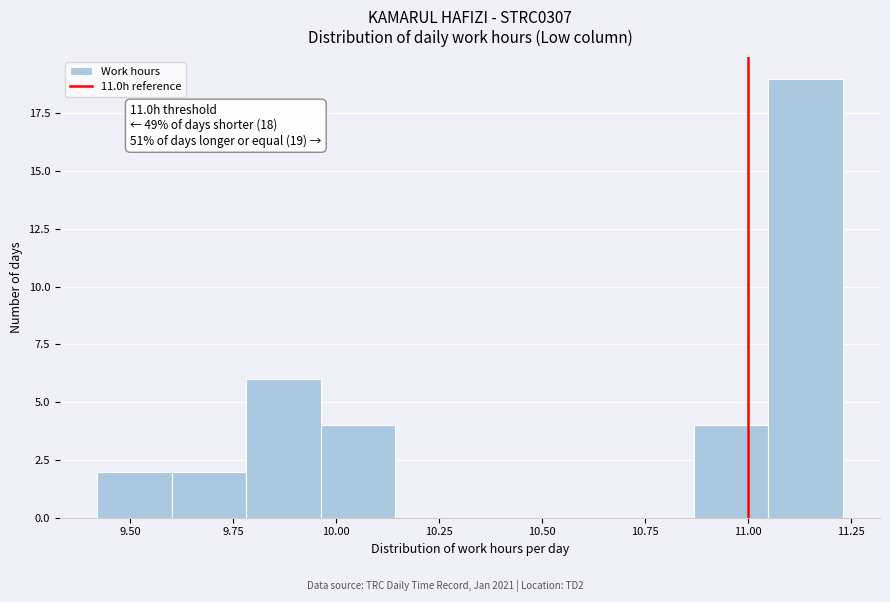

Read against the x-axis, roughly where is the centre of the tallest bar?

11.15